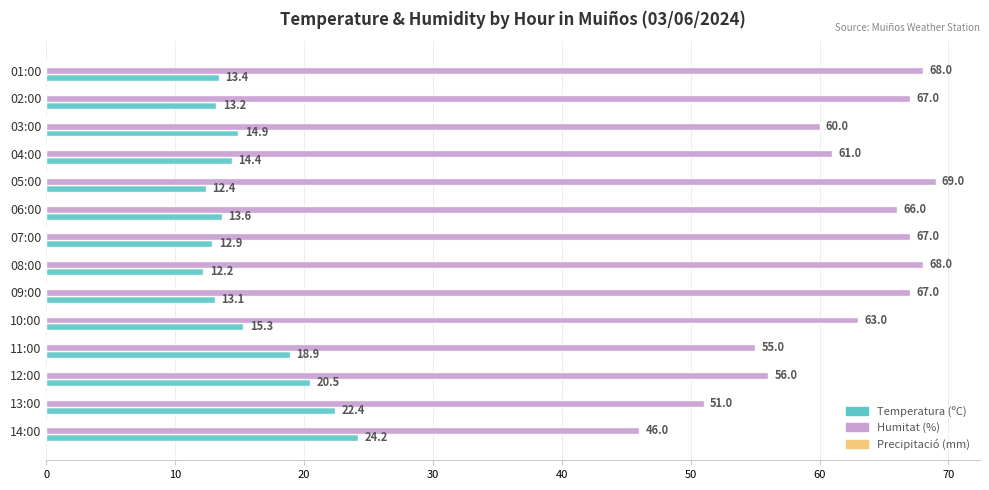

What is the difference between the maximum and second lowest values in the Temperatura (ºC) series?

11.8